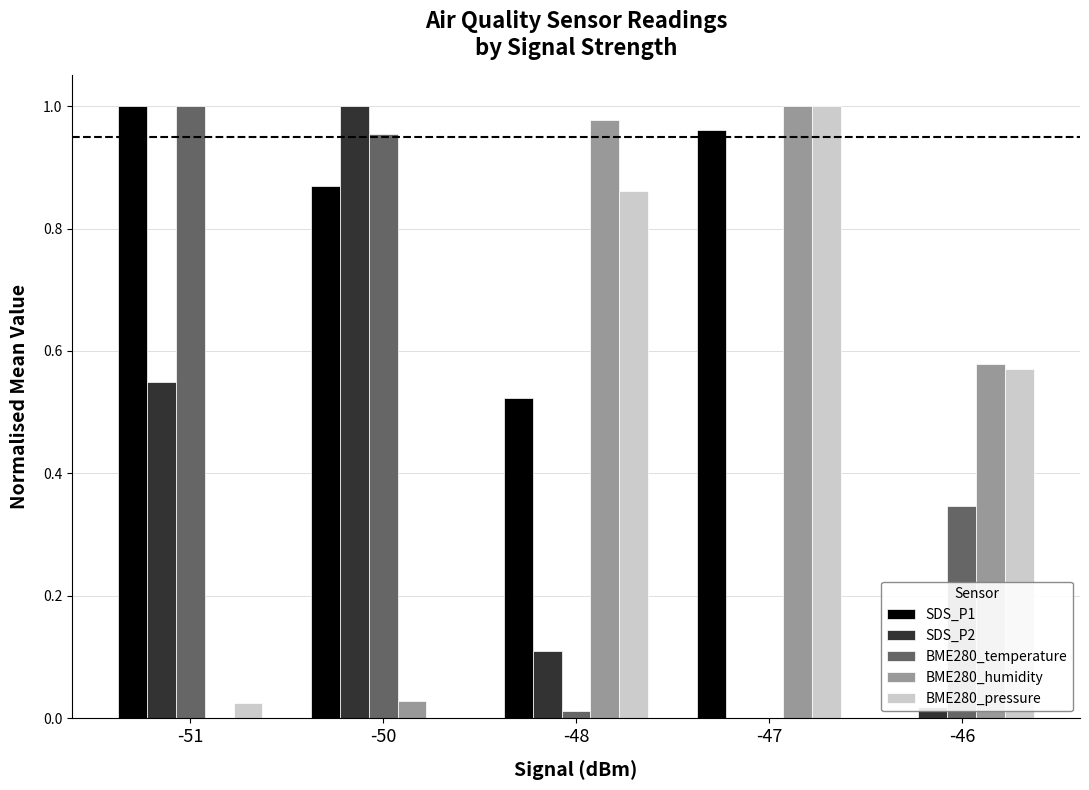

What is the sum of all BME280_humidity values?

2.6